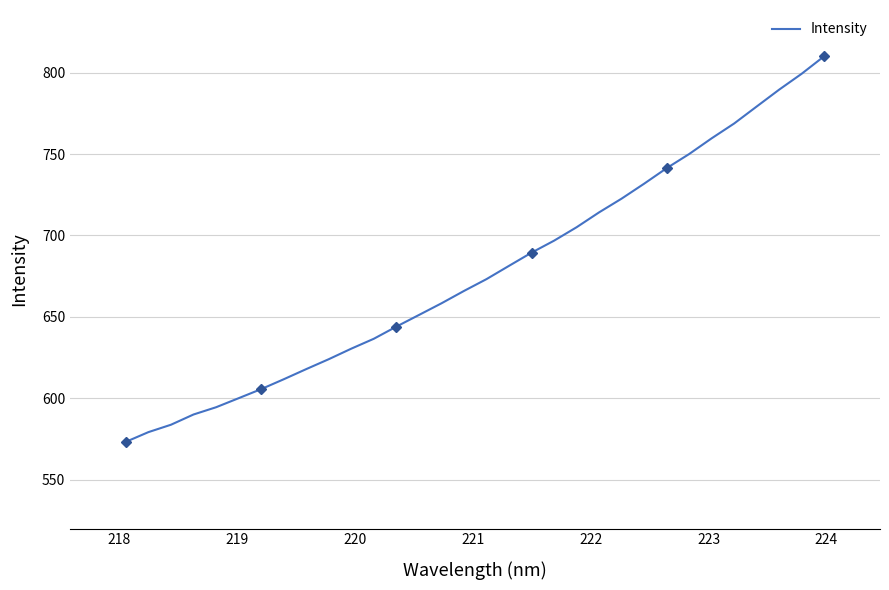

What is the value of the 29th point from the left?

779.2